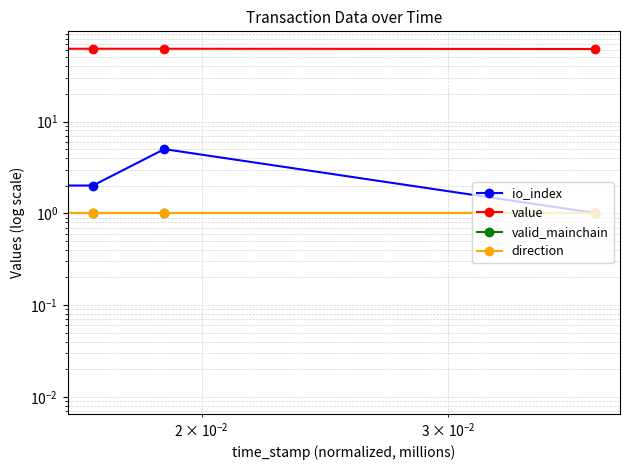

What is the lowest value of the direction series?

1.0